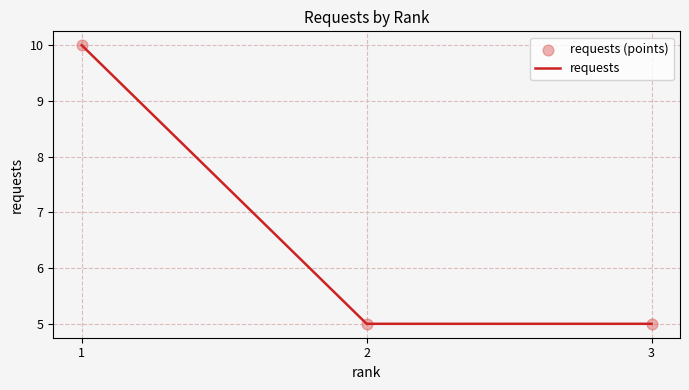

What is the average value?

7